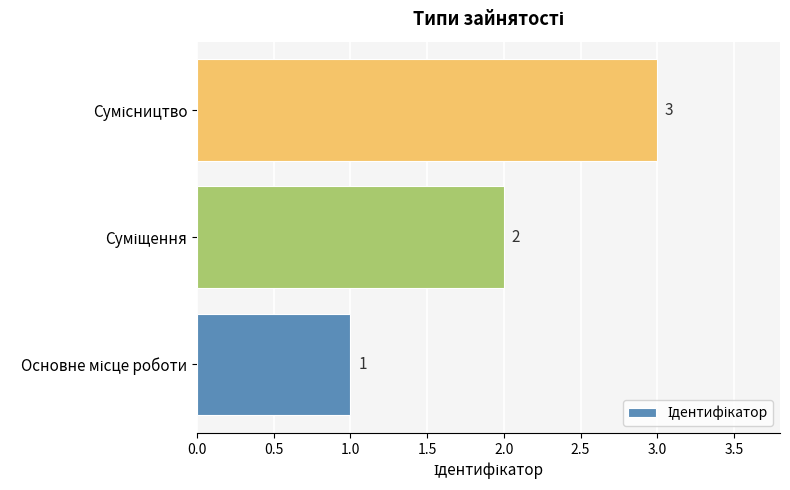

What is the sum of all values?

6